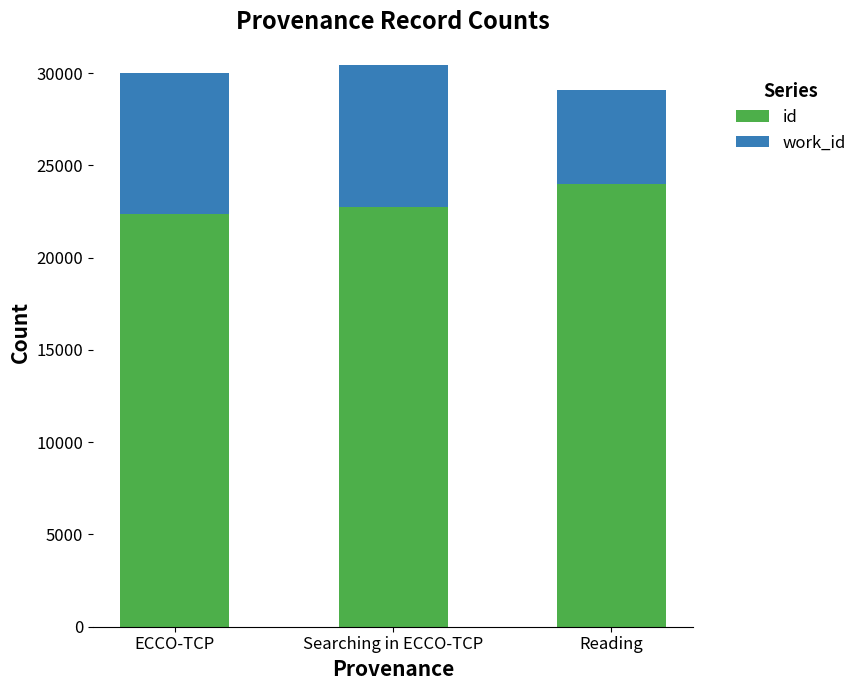

The value of id at Reading is 33079. True or false?

False